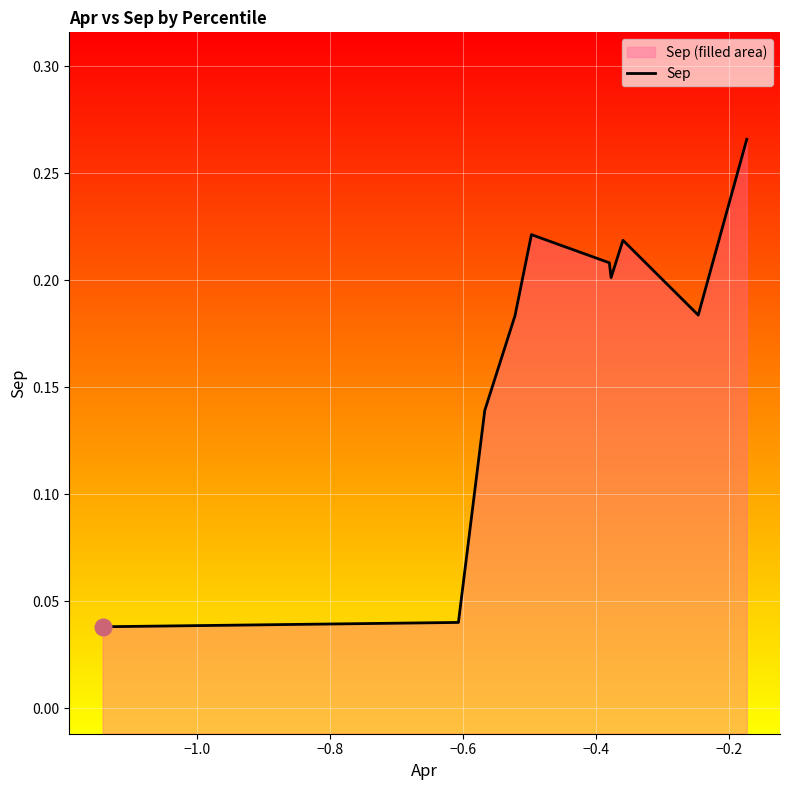

How many values are between 0 and 1?

10